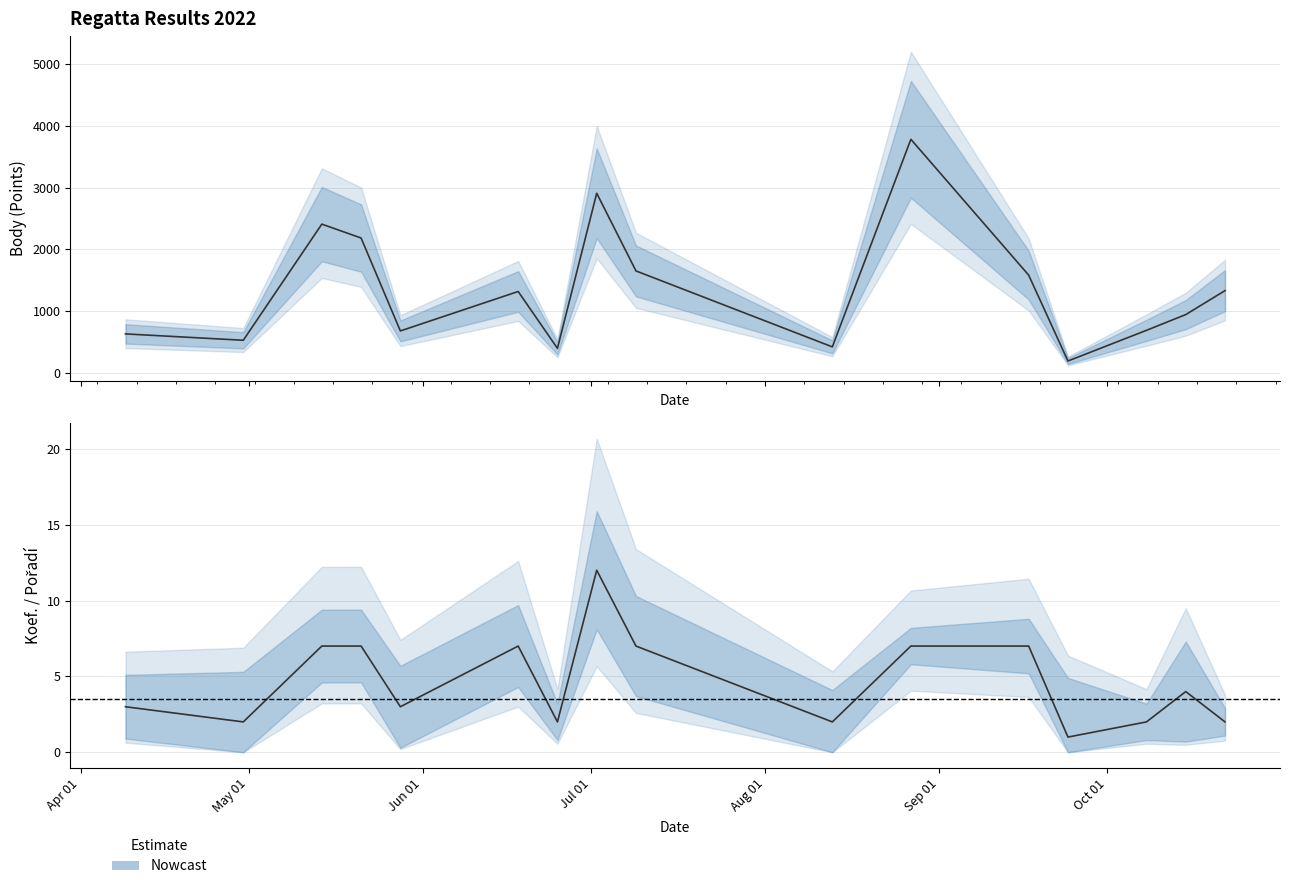

Rank the categories by Koef. value from lowest to highest.

2022-09-24, 2022-04-30, 2022-06-25, 2022-08-13, 2022-10-08, 2022-10-22, 2022-04-09, 2022-05-28, 2022-10-15, 2022-05-14, 2022-05-21, 2022-06-18, 2022-07-09, 2022-08-27, 2022-09-17, 2022-07-02